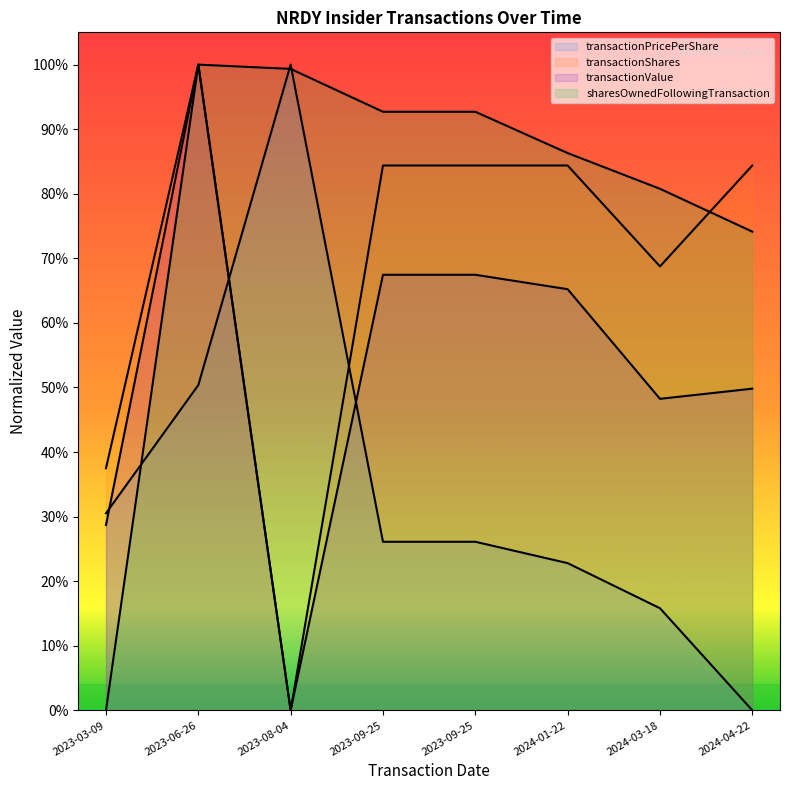

How many values in transactionPricePerShare are above zero?

7